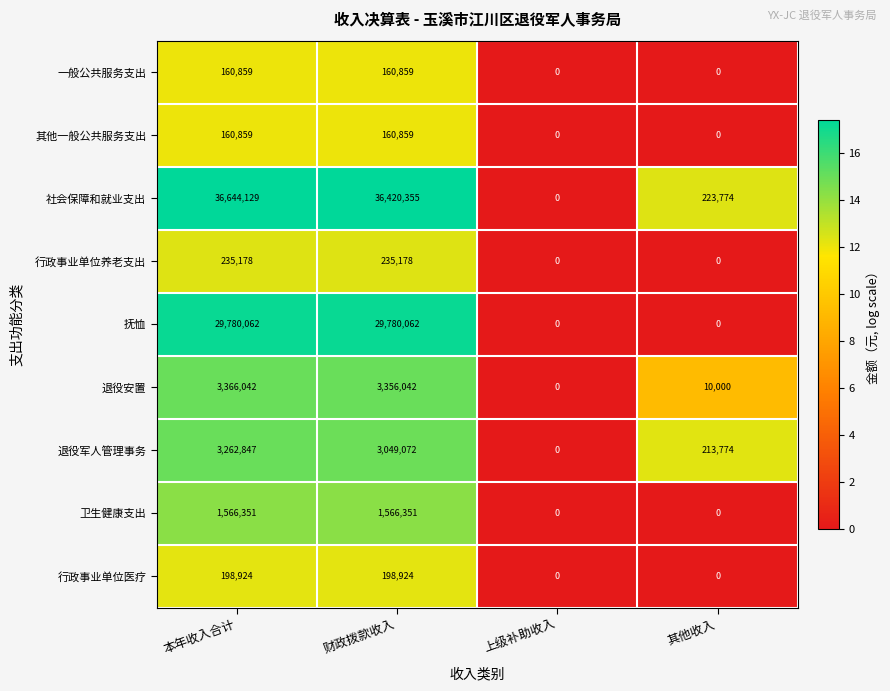

Which series has the widest spread of values?

社会保障和就业支出